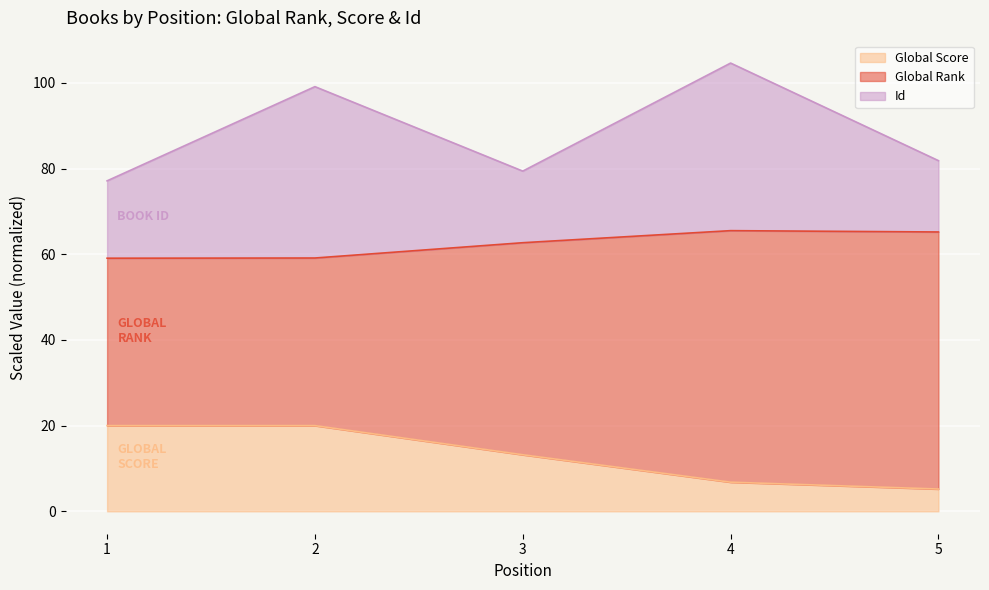

Where is Global Score nearest to the value 12?

3